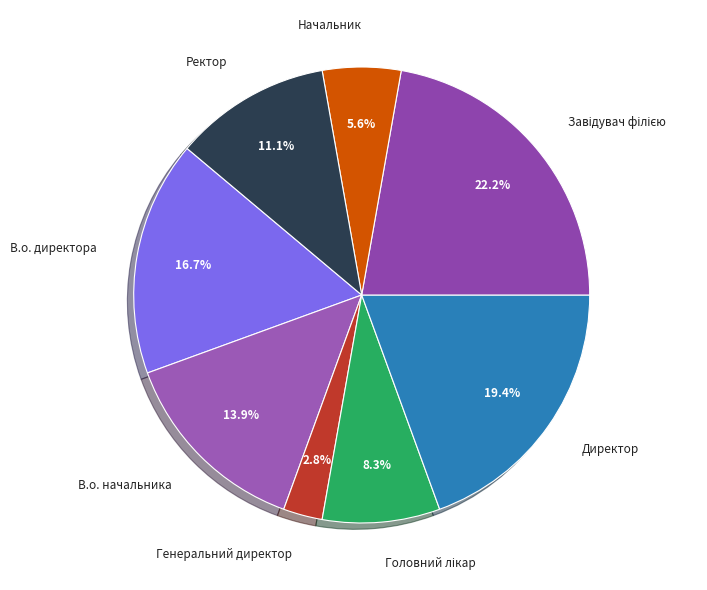

To the nearest percent, what is the combined percentage of Директор and В.о. начальника?

33%